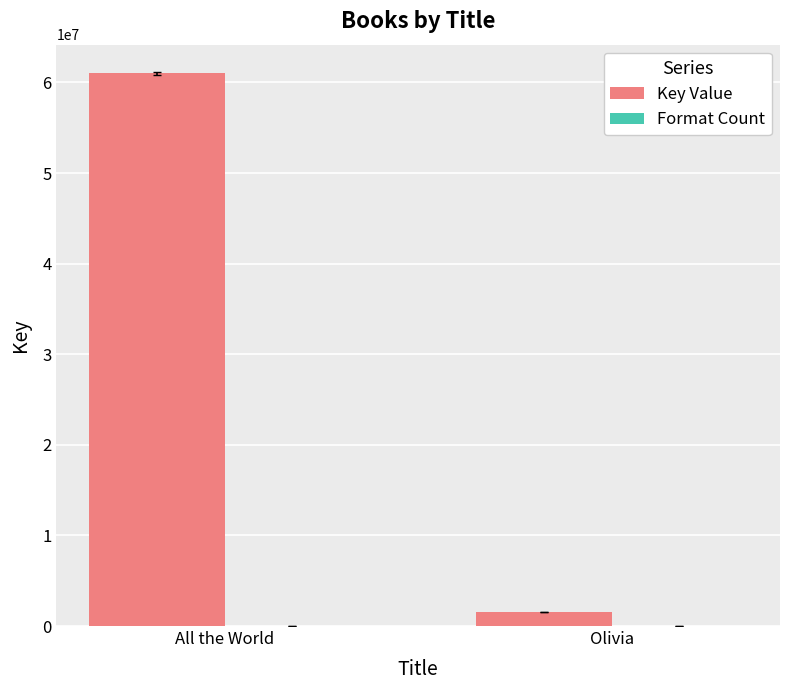

Which series changed the most between All the World and Olivia?

Key Value